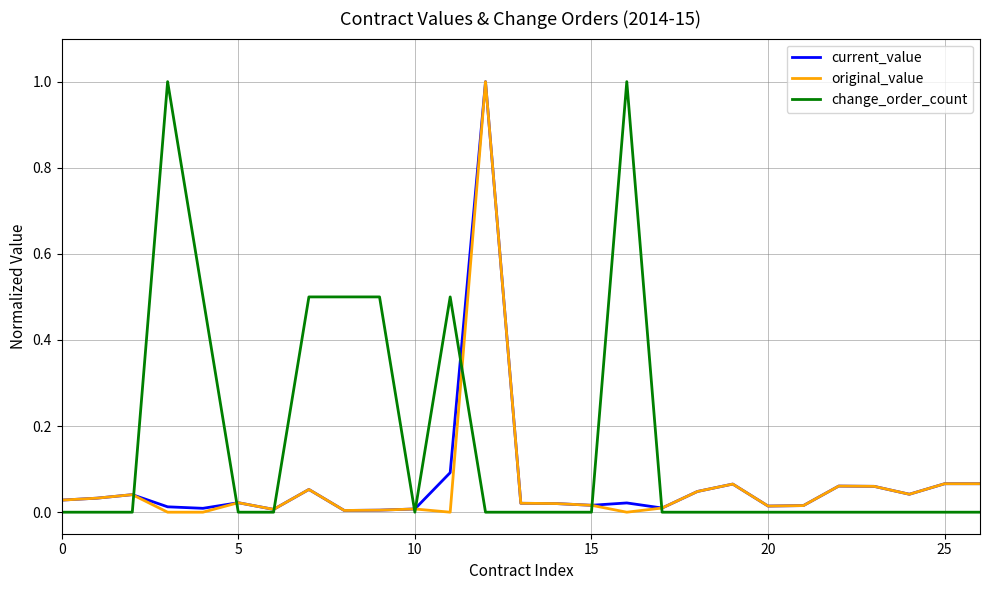

What is the maximum value for current_value?

1.0